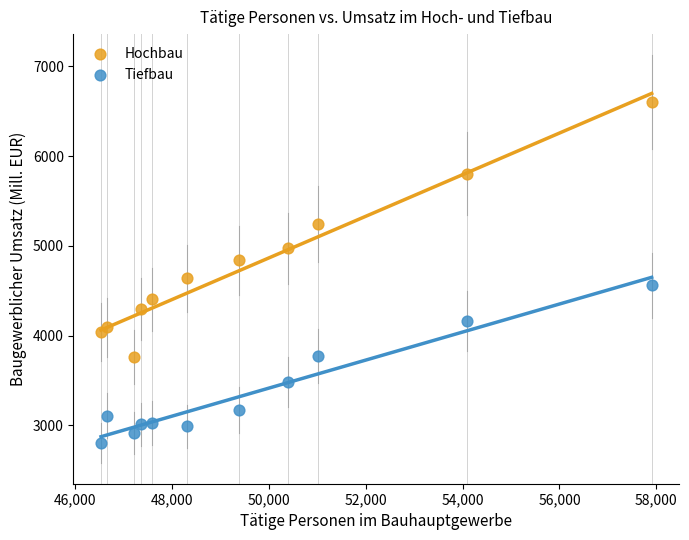

What is the X range (max minus min) for the scatter plot?

11373